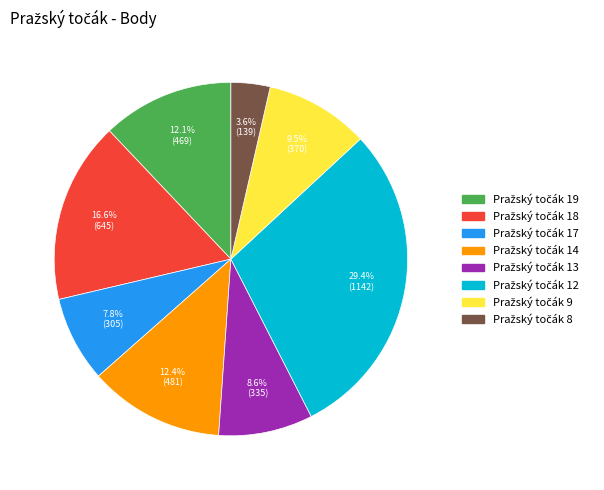

How many segments does this pie chart have?

8